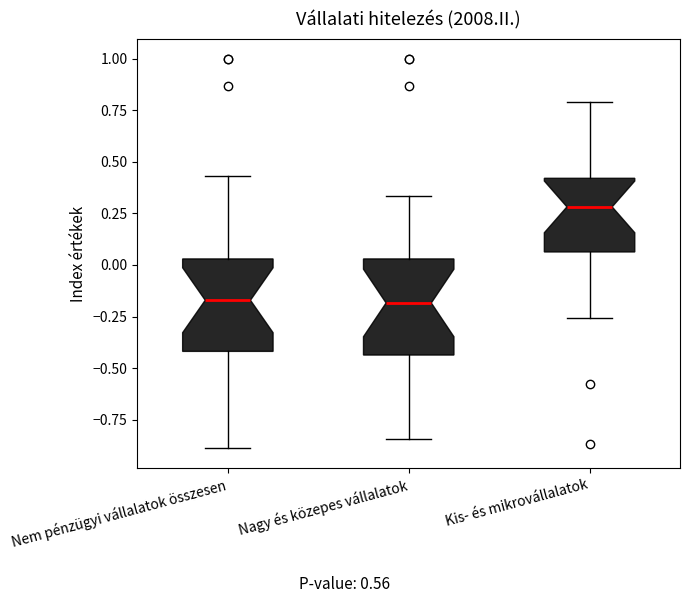

Reading left to right, transcribe this box plot: for each box, give where its median line is, the range the box spans, and where its two whiskers end, as read against the y-axis. The values are not printed on the chart, so give them approximately, as read against the axis.

Nem pénzügyi vállalatok összesen: median -0.15, box -0.40 to 0.05, whiskers -0.90 to 0.45
Nagy és közepes vállalatok: median -0.20, box -0.45 to 0.05, whiskers -0.85 to 0.35
Kis- és mikrovállalatok: median 0.30, box 0.05 to 0.40, whiskers -0.25 to 0.80